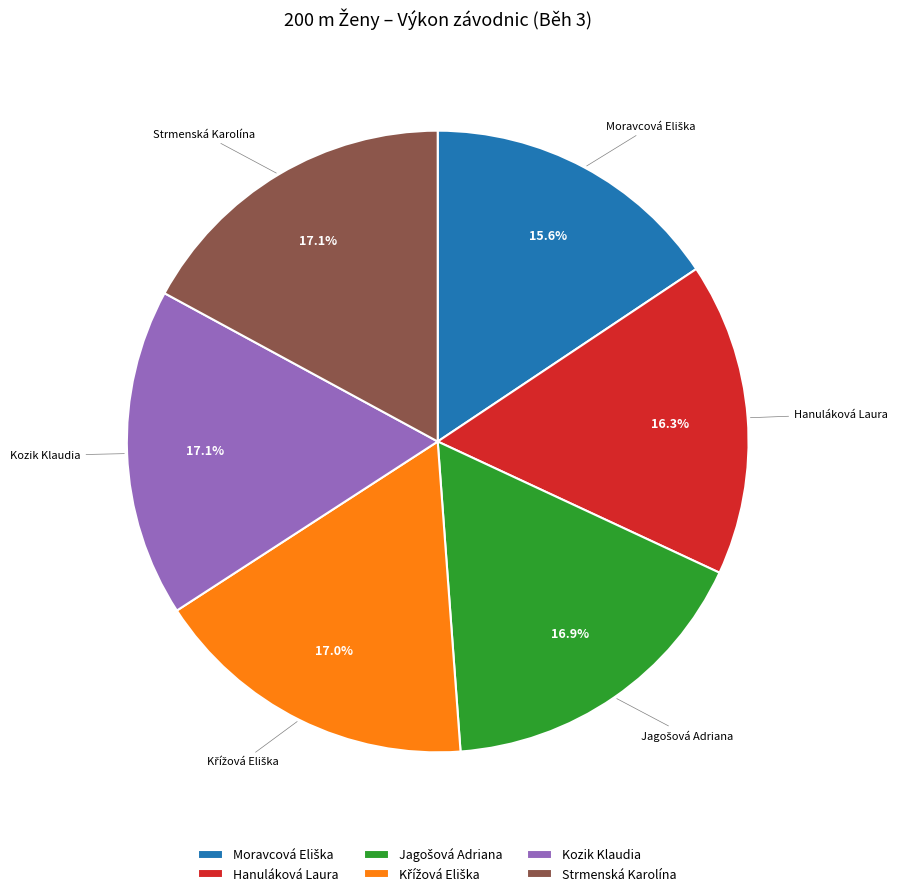

Is Hanuláková Laura the majority of the pie?

No